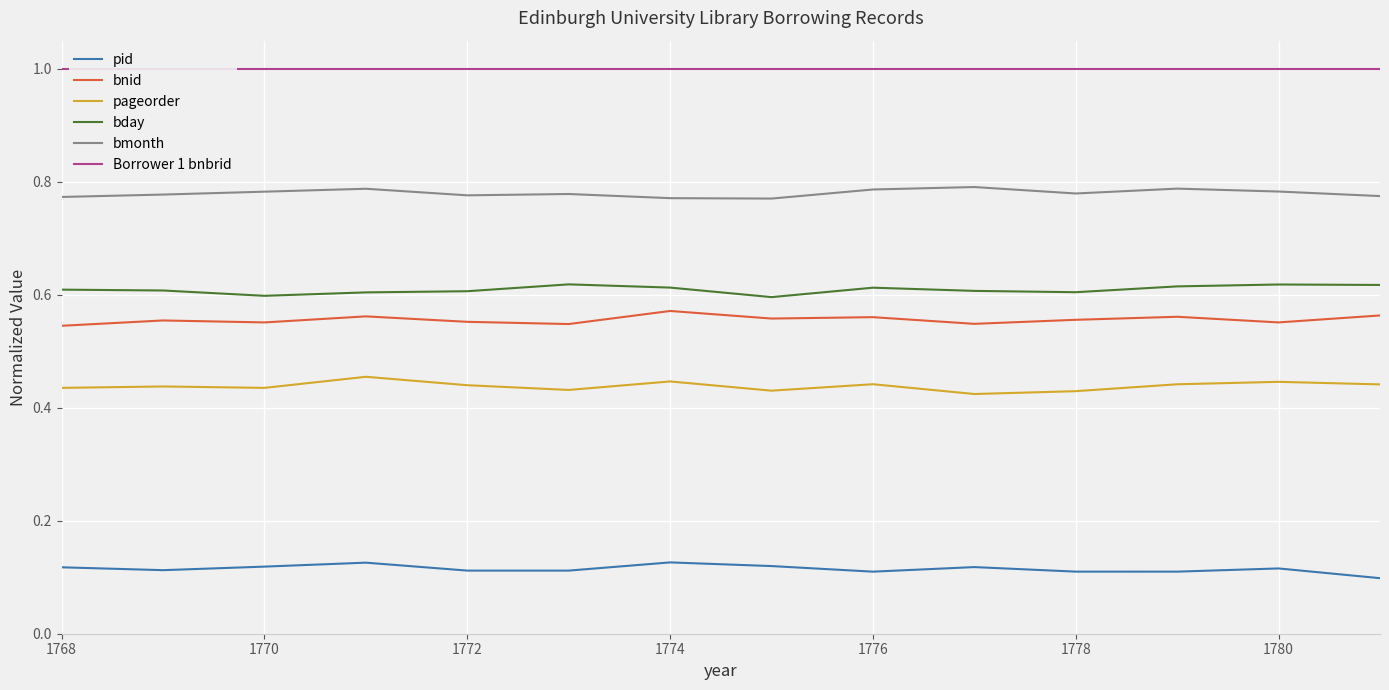

What is the greatest value displayed?

1.0